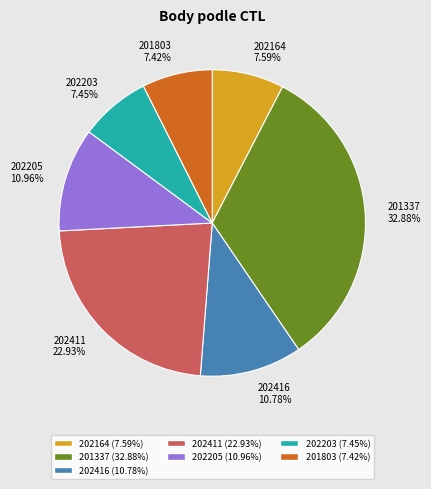

Which slice is the largest?

201337